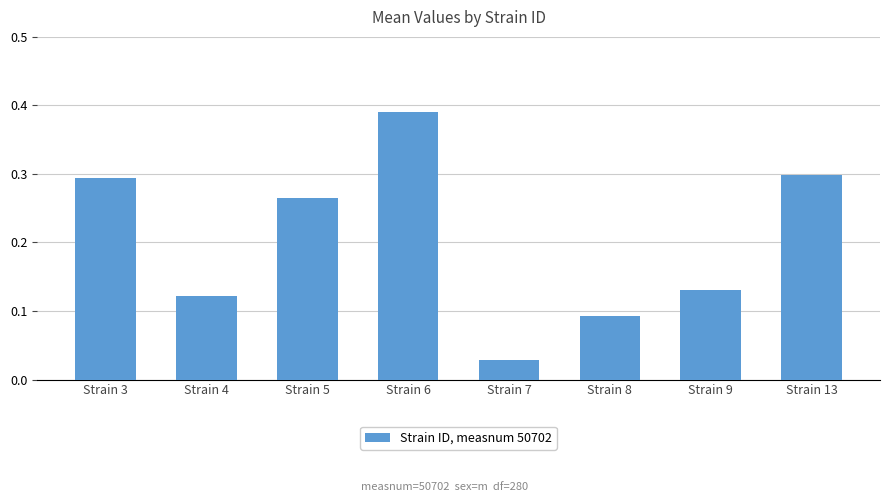

What is the average value?

0.2